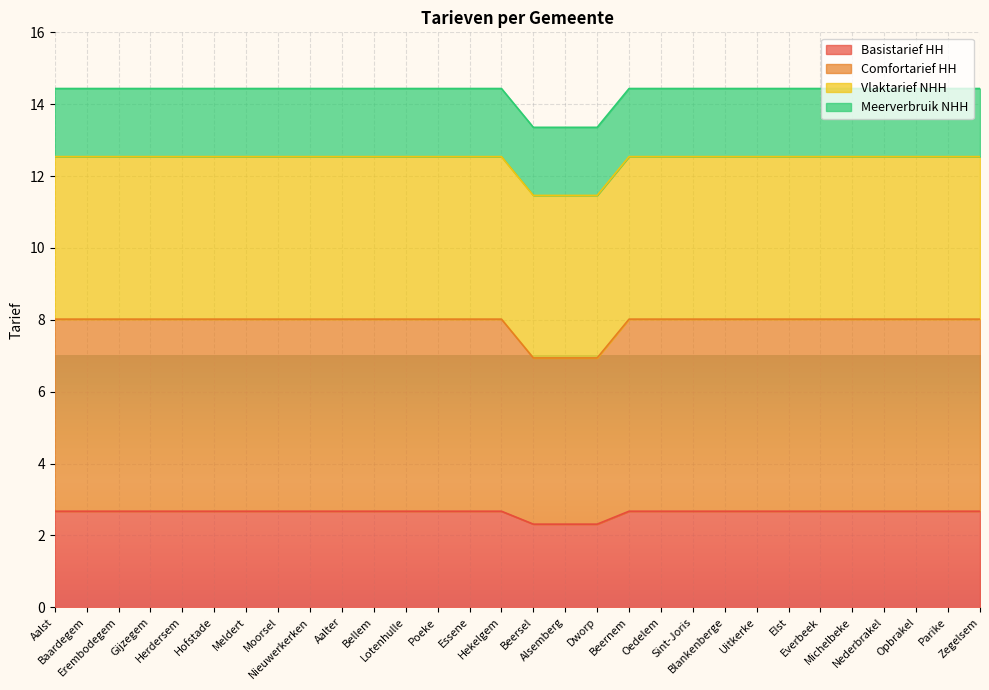

Which series has the widest spread of values?

Comfortarief HH